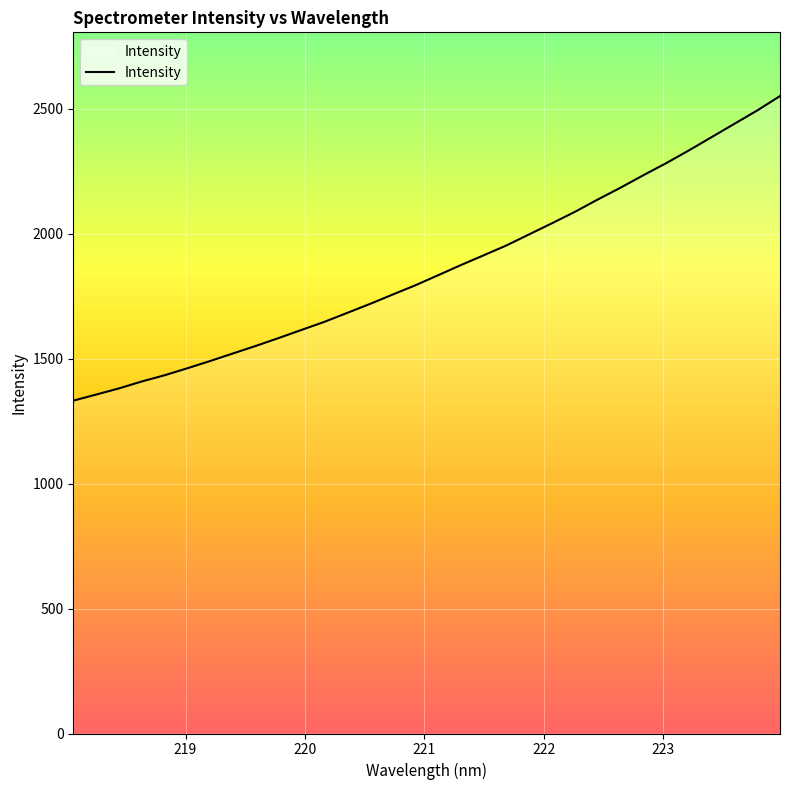

What is the difference between the maximum and minimum values?

1219.1